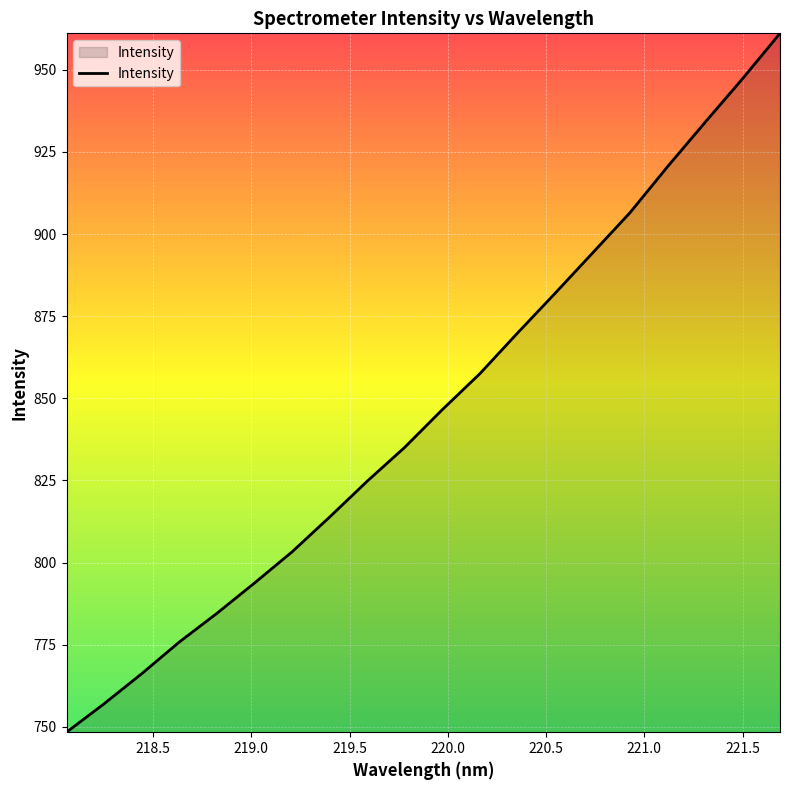

What is the difference between the maximum and minimum values?

212.8